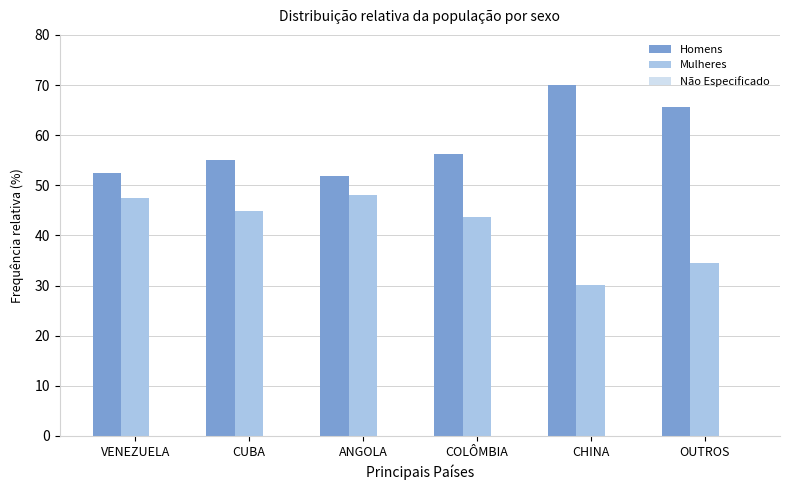

What is the sum of all Mulheres values?

248.8